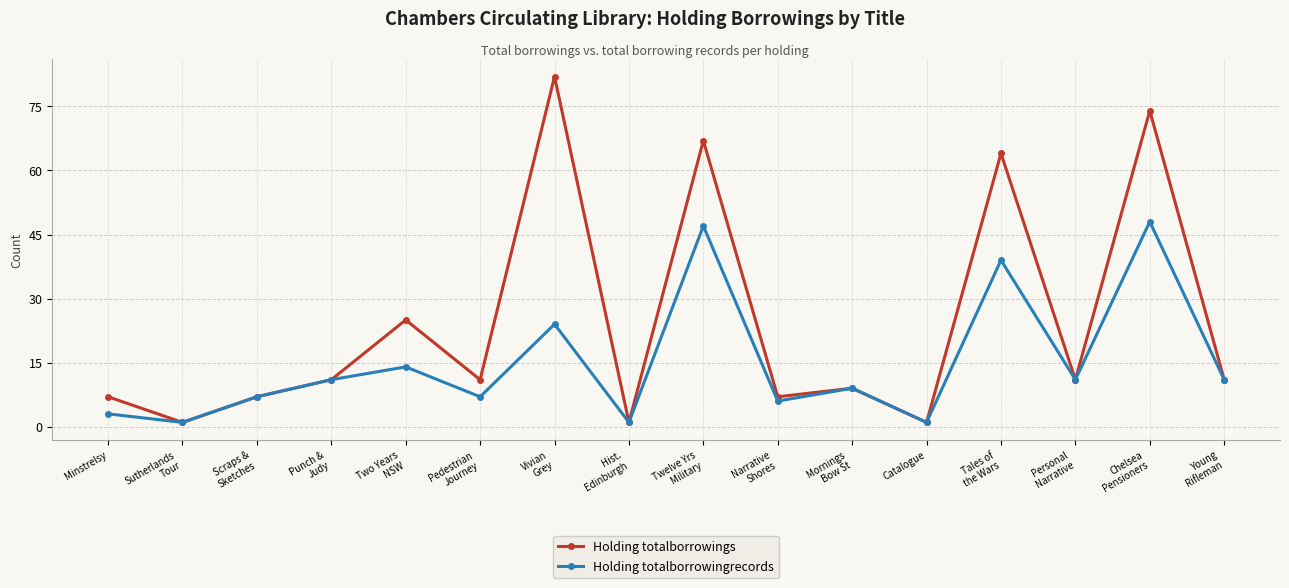

Which series has the largest total across all categories?

Holding totalborrowings